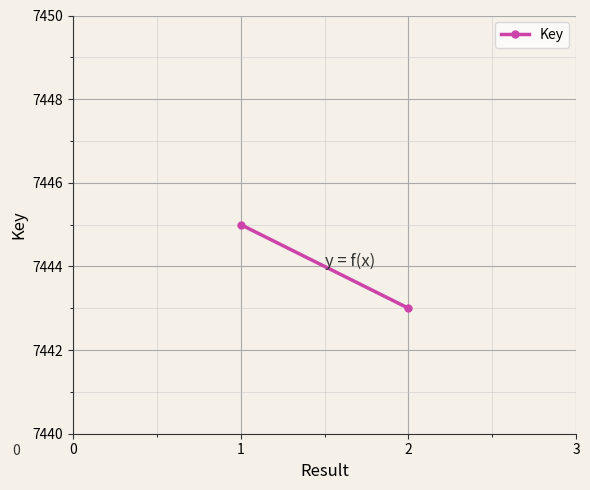

What is the value of the 2nd point from the left?

7443